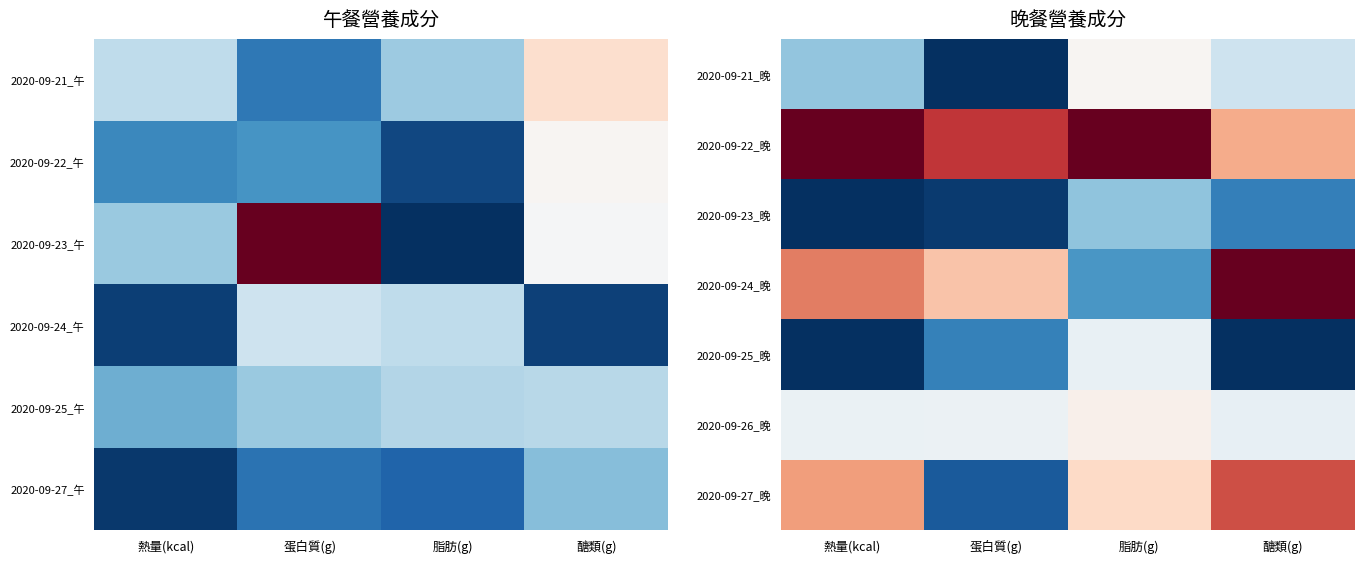

True or false: 2020-09-22_晚 has a value of 1.5 at 熱量(kcal).

False